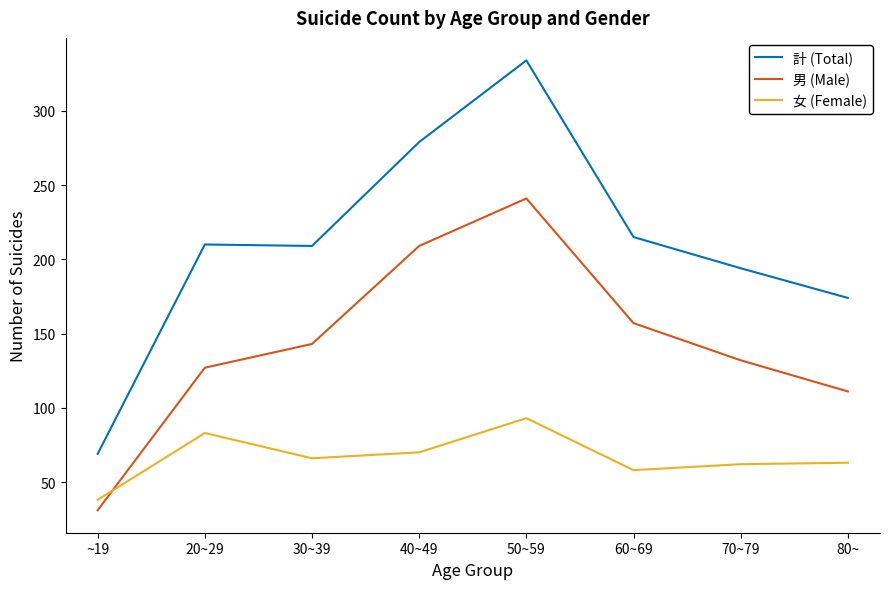

The 女 (Female) series shows 61 at ~19. True or false?

False